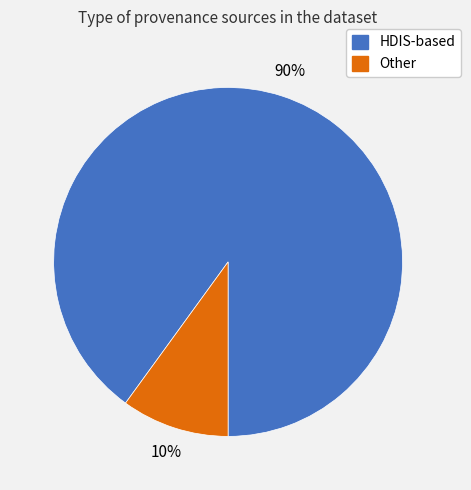

To the nearest percent, what is the average slice percentage?

50%